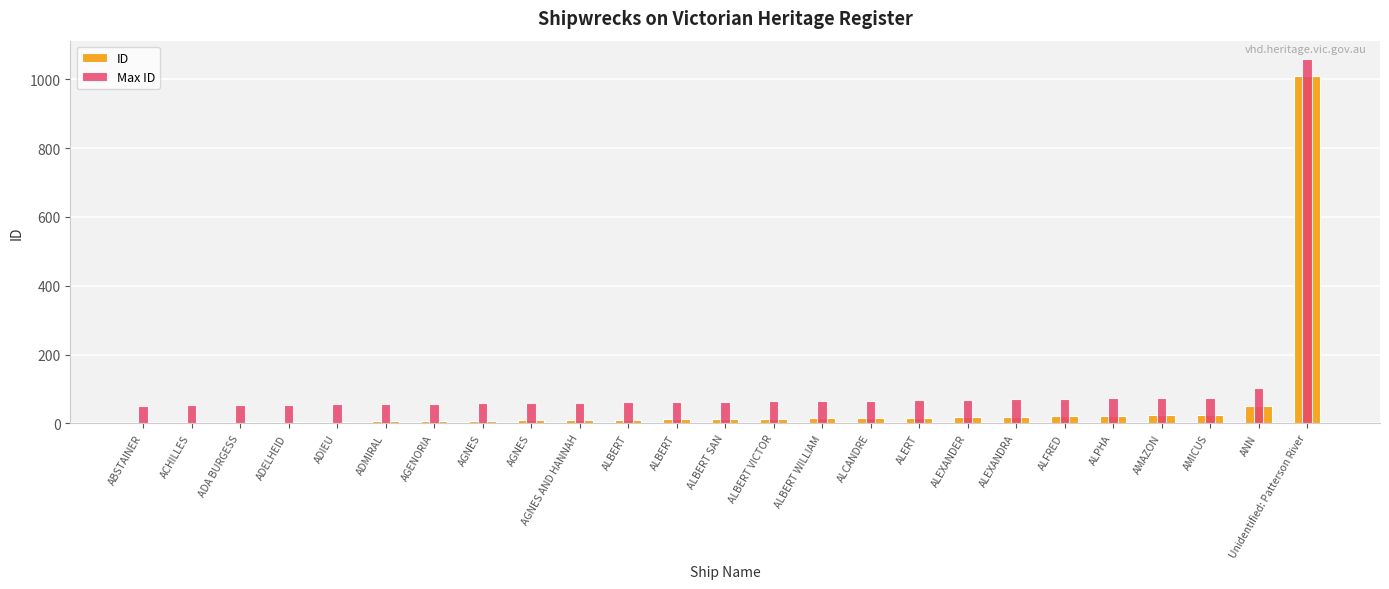

What are all the series names shown in the legend?

ID, Max ID